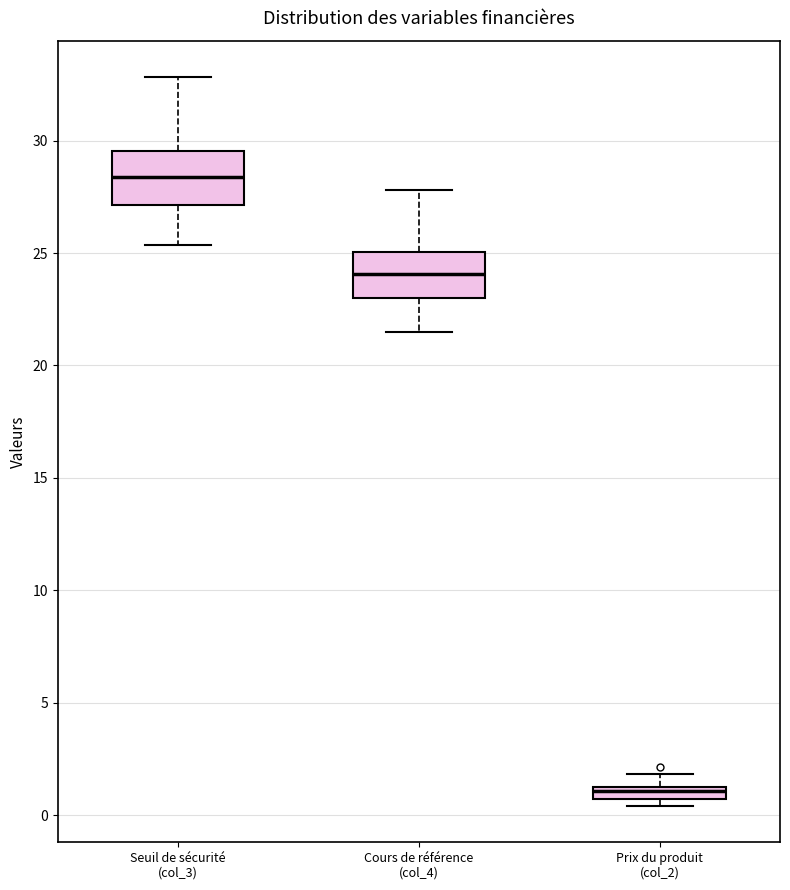

Where is the upper edge of the box for Seuil de sécurité (col_3) on the y-axis? The values are not printed on the chart, so give them approximately, as read against the axis.

29.5